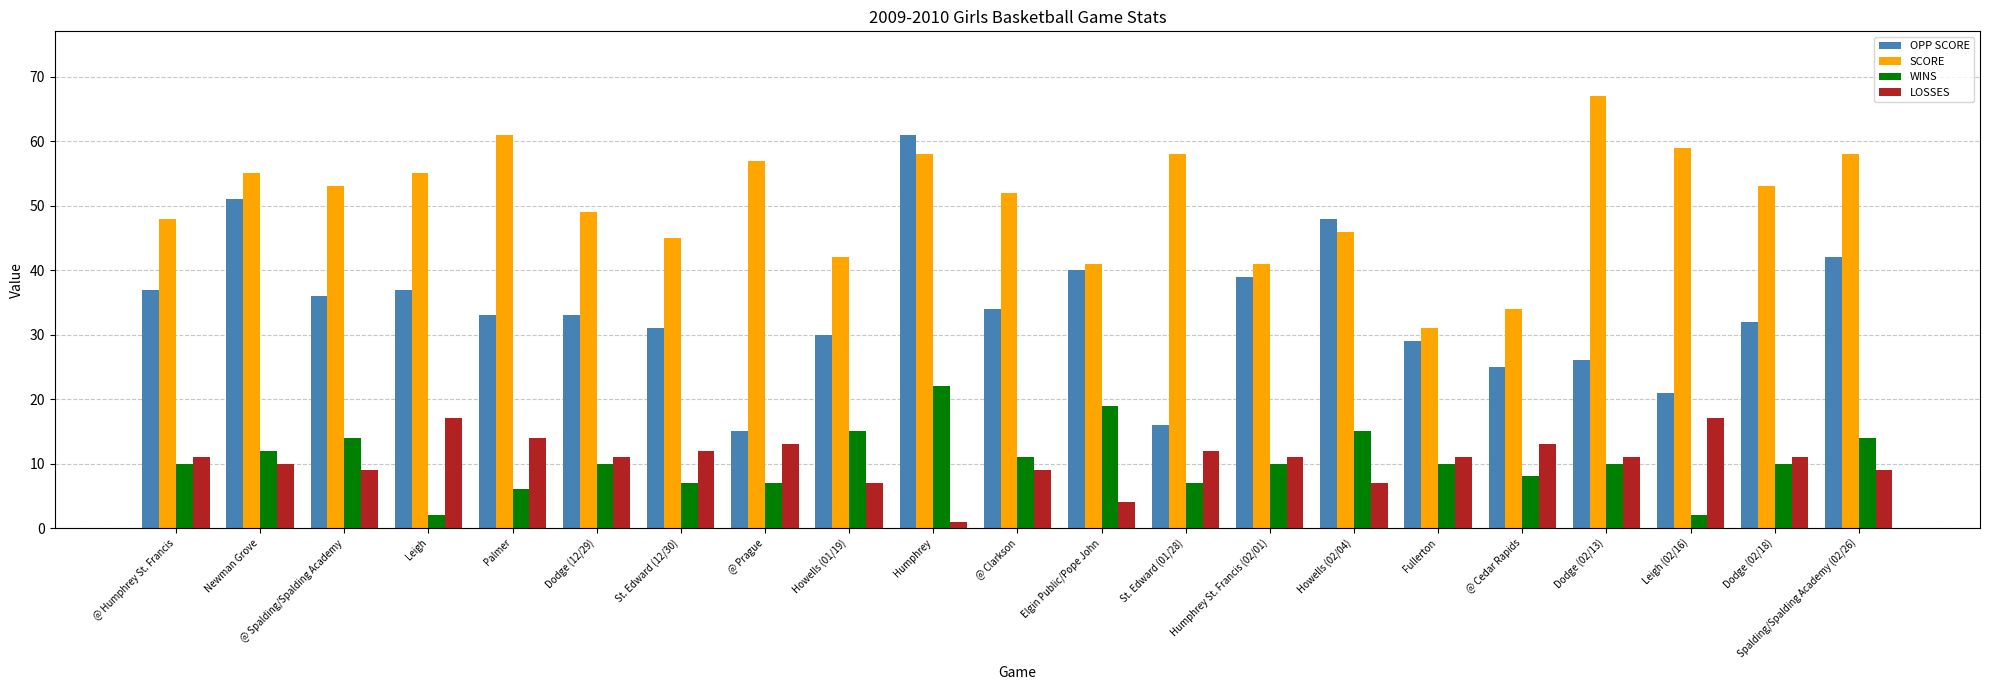

What is the minimum value shown in the chart?

1